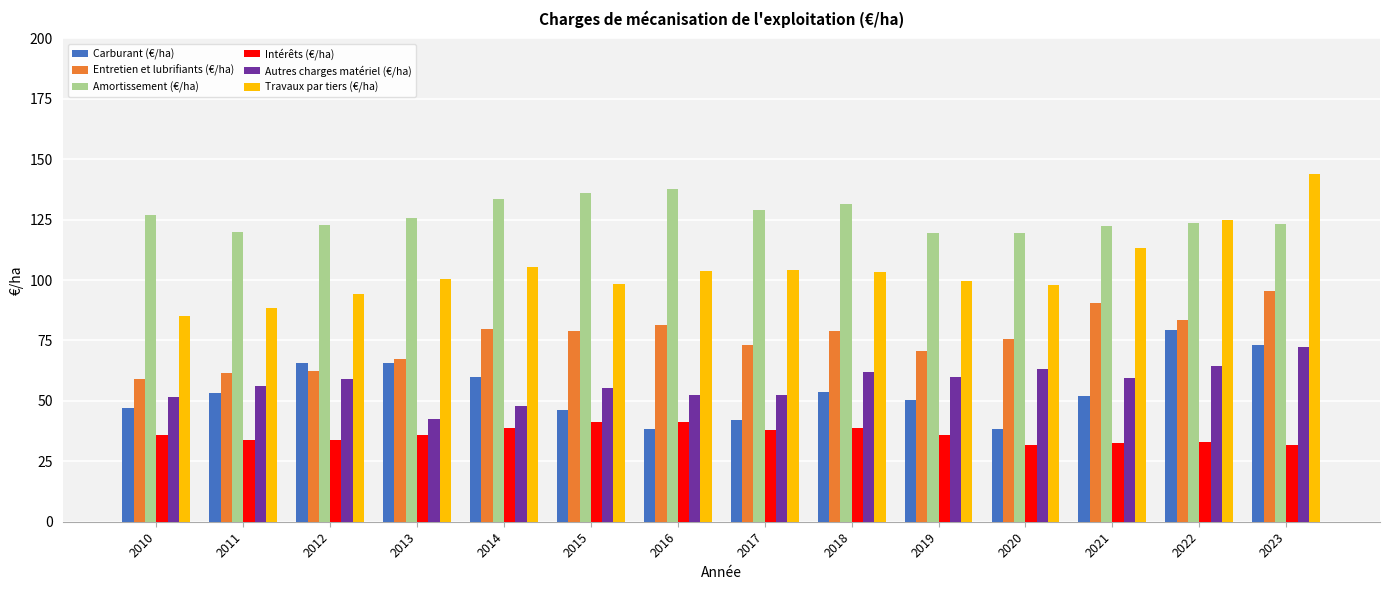

At which category is the sum across all series the highest?

2023